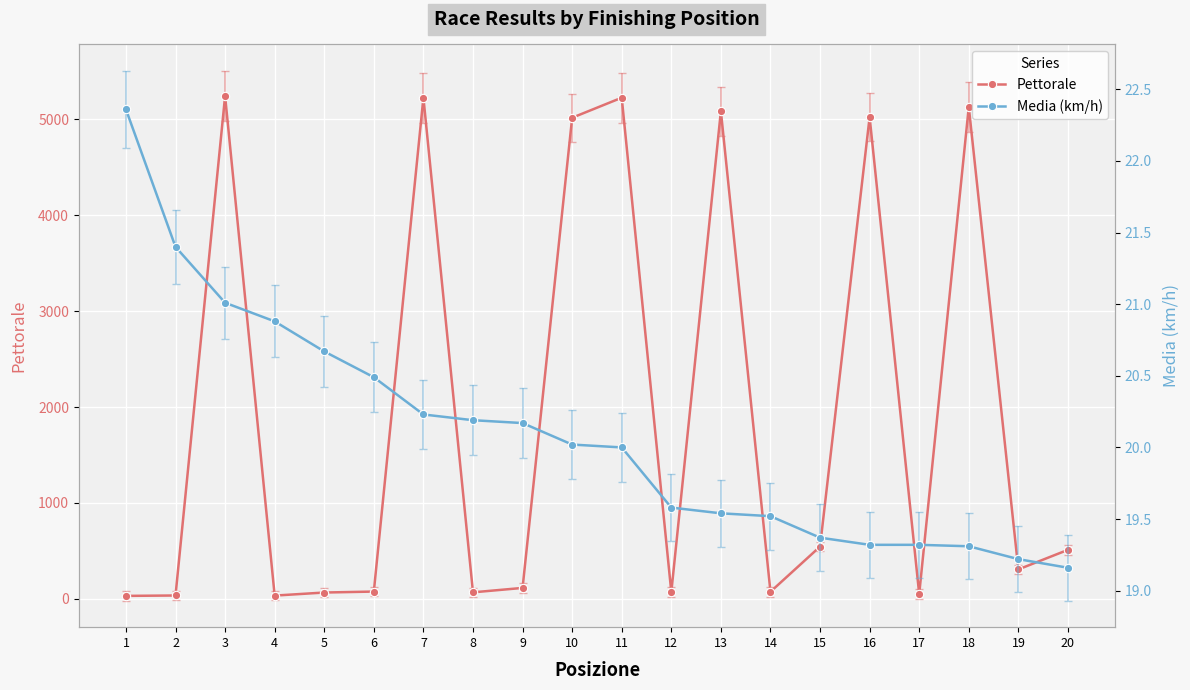

At which label does Pettorale first exceed 307?

3